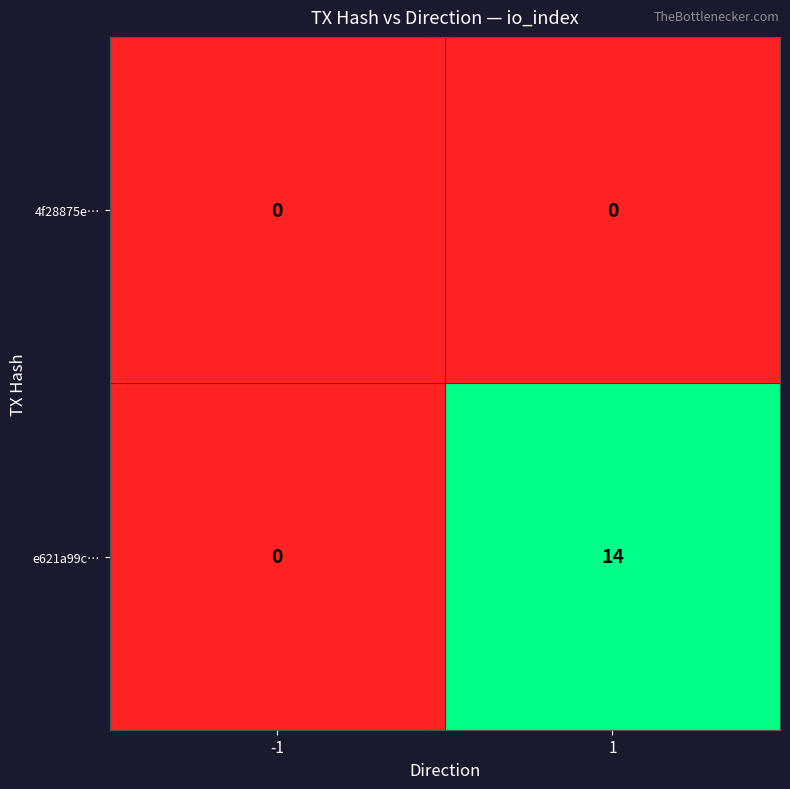

Reading left to right, list all the values displayed in this chart.

4f28875e…: -1=0	1=0
e621a99c…: -1=0	1=14